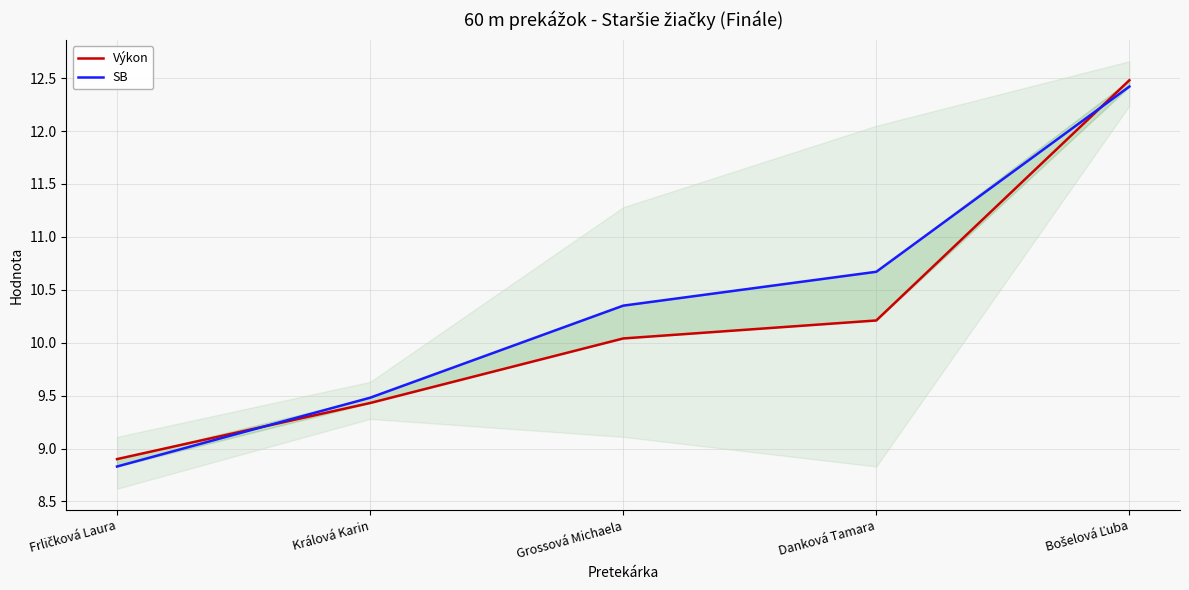

Read the Výkon value at Králová Karin.

9.4